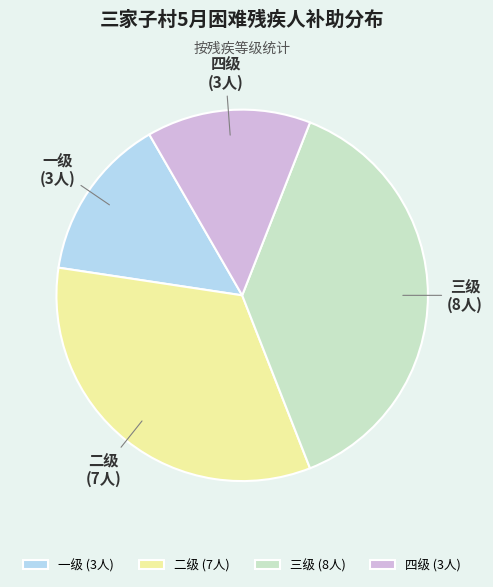

The 二级 slice represents 33% of the pie. True or false?

True